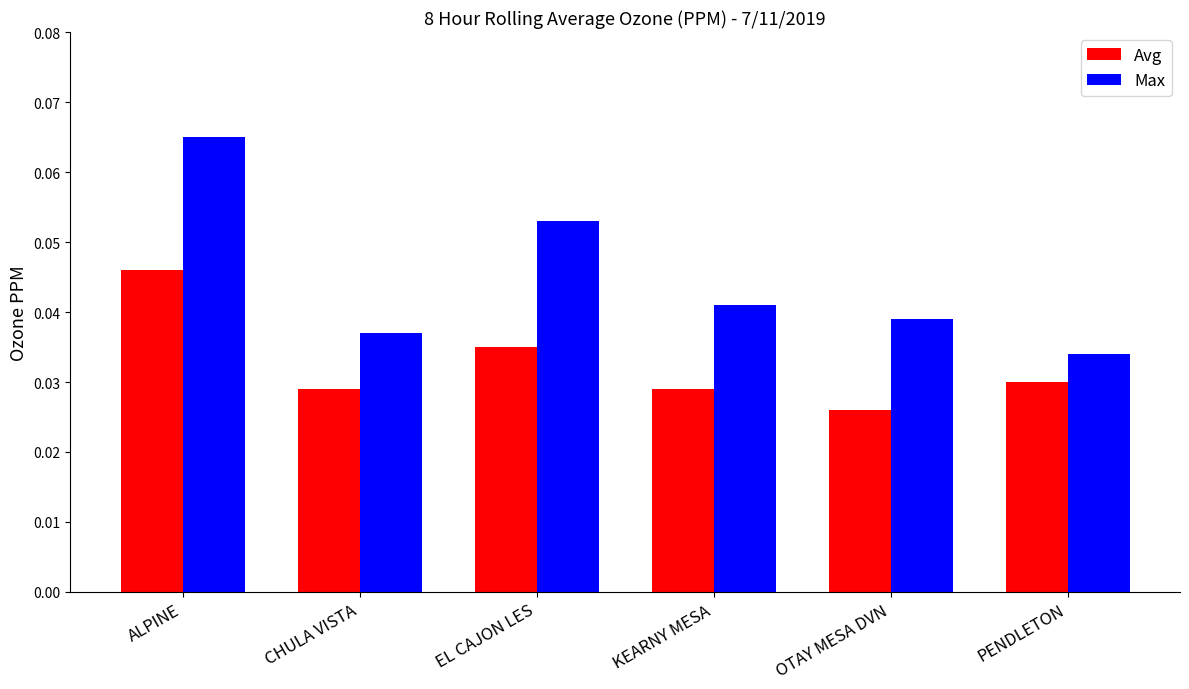

Are the bars grouped side by side (vs. stacked)?

Yes